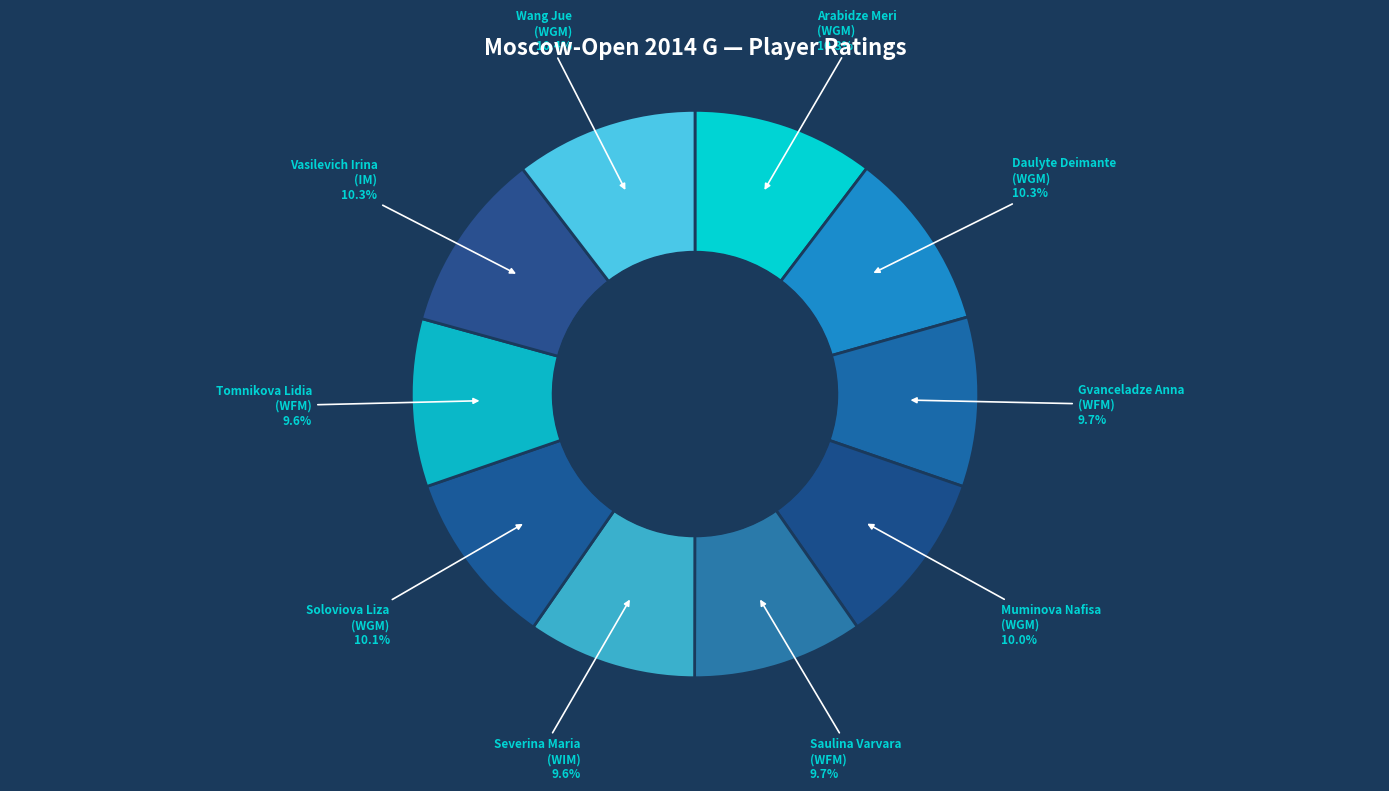

Rank the categories by value from lowest to highest.

Tomnikova Lidia
(WFM), Severina Maria
(WIM), Gvanceladze Anna
(WFM), Saulina Varvara
(WFM), Muminova Nafisa
(WGM), Soloviova Liza
(WGM), Daulyte Deimante
(WGM), Vasilevich Irina
(IM), Arabidze Meri
(WGM), Wang Jue
(WGM)